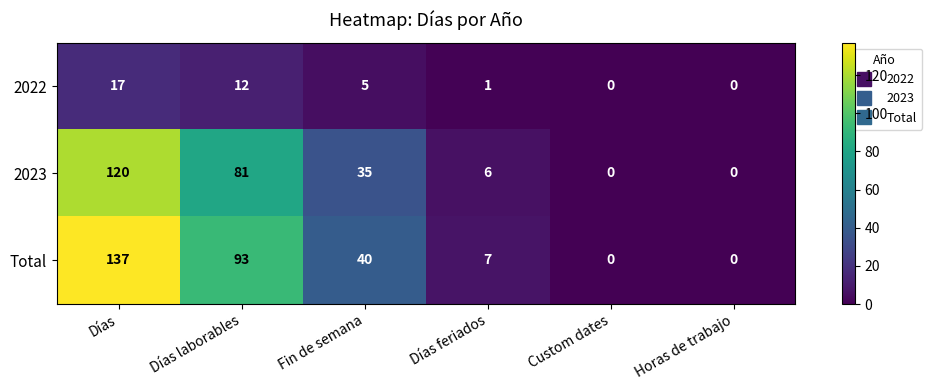

List the series in order of their peak value, lowest first.

2022, 2023, Total